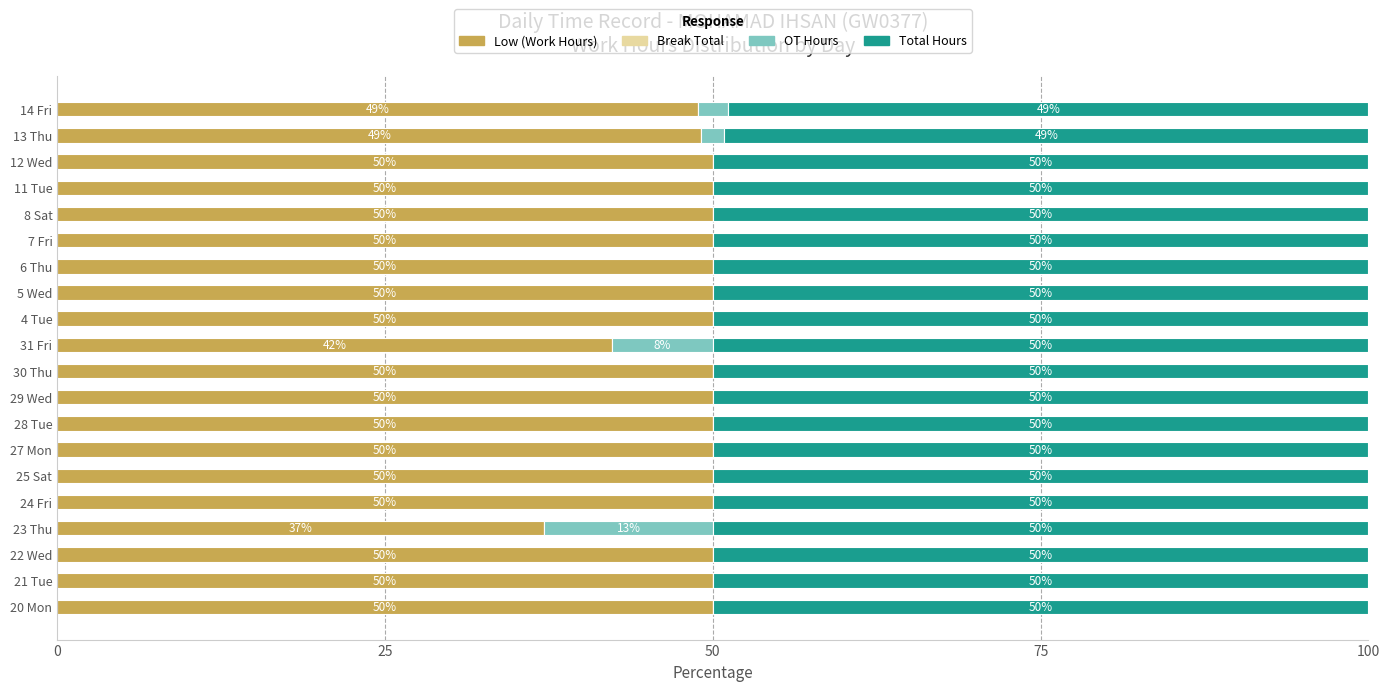

The value of Low (Work Hours) at 11 Tue is 78.7. True or false?

False